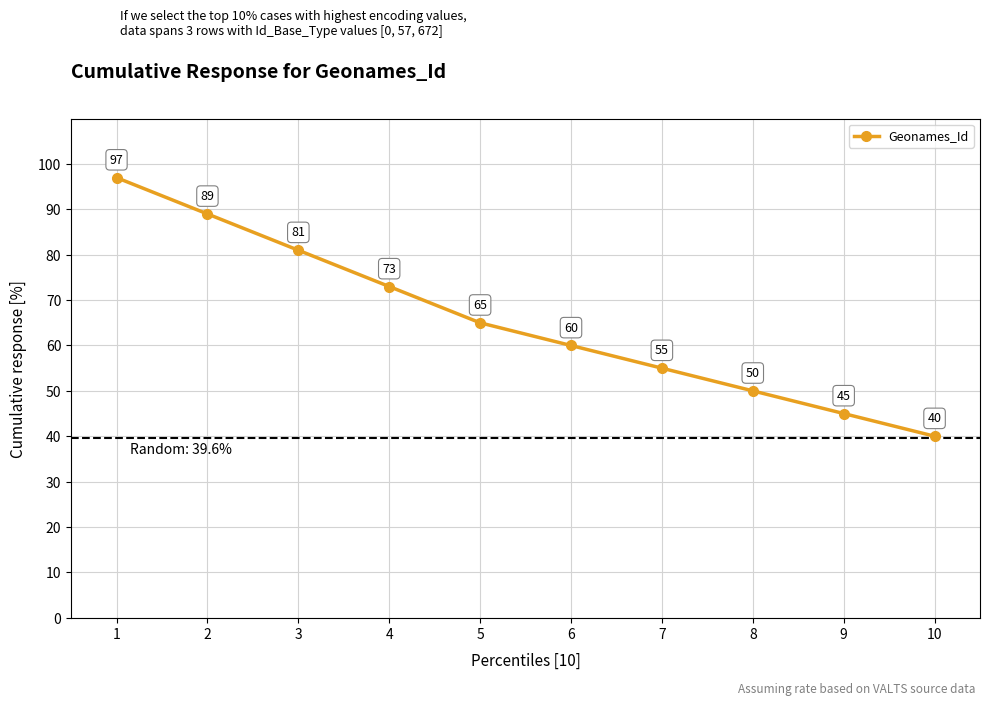

At which label is the value closest to 68?

5